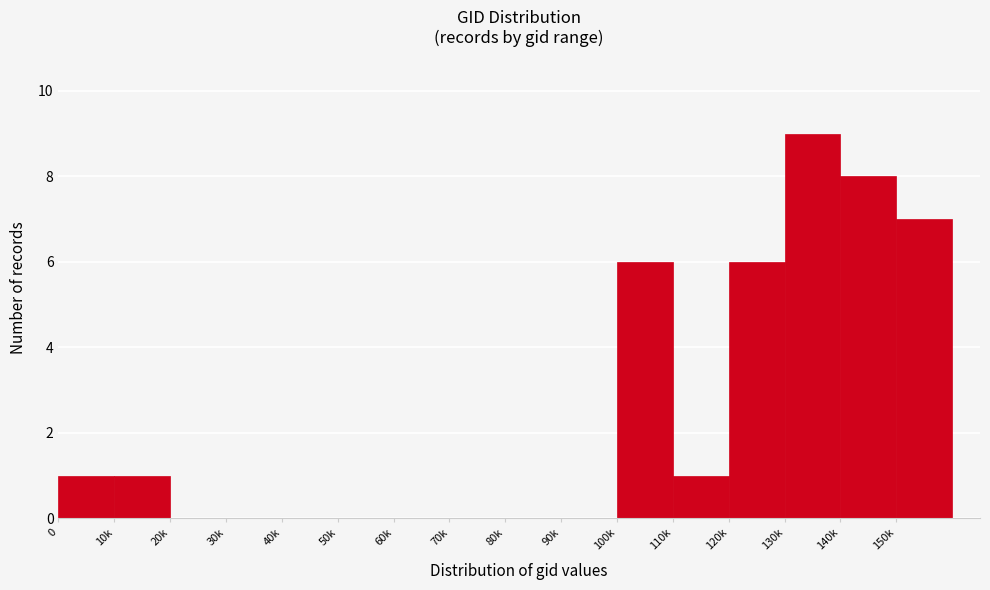

Reading left to right, extract all data points from this chart.

0=1	10k=1	20k=0	30k=0	40k=0	50k=0	60k=0	70k=0	80k=0	90k=0	100k=6	110k=1	120k=6	130k=9	140k=8	150k=7